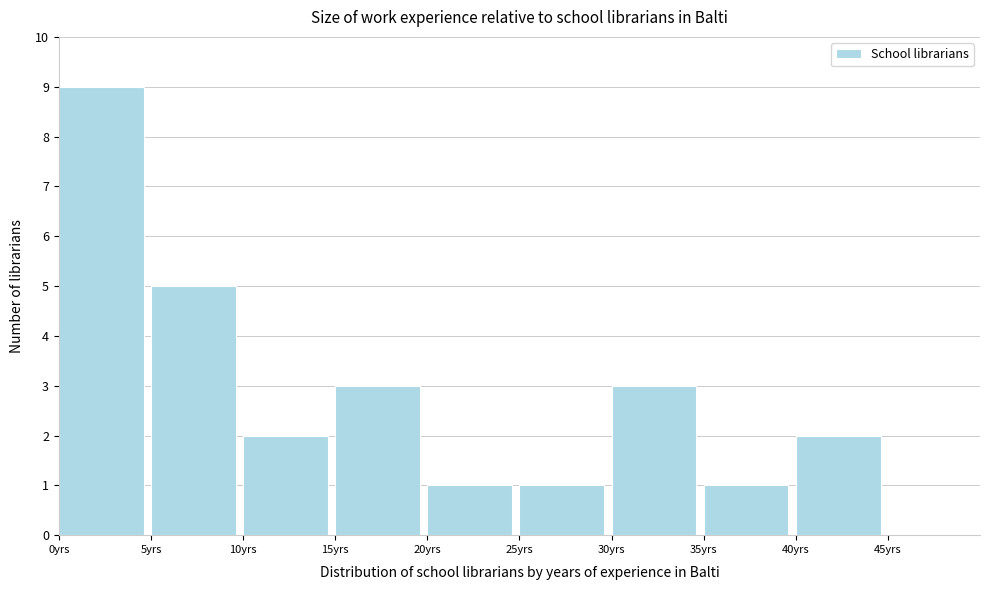

Reading left to right, transcribe this chart: for each bar, give the range it covers on the x-axis and its height. The values are not printed on the chart, so give them approximately, as read against the axis.

0 to 5: 9
5 to 10: 5
10 to 15: 2
15 to 20: 3
20 to 25: 1
25 to 30: 1
30 to 35: 3
35 to 40: 1
40 to 45: 2
45 to 50: 0